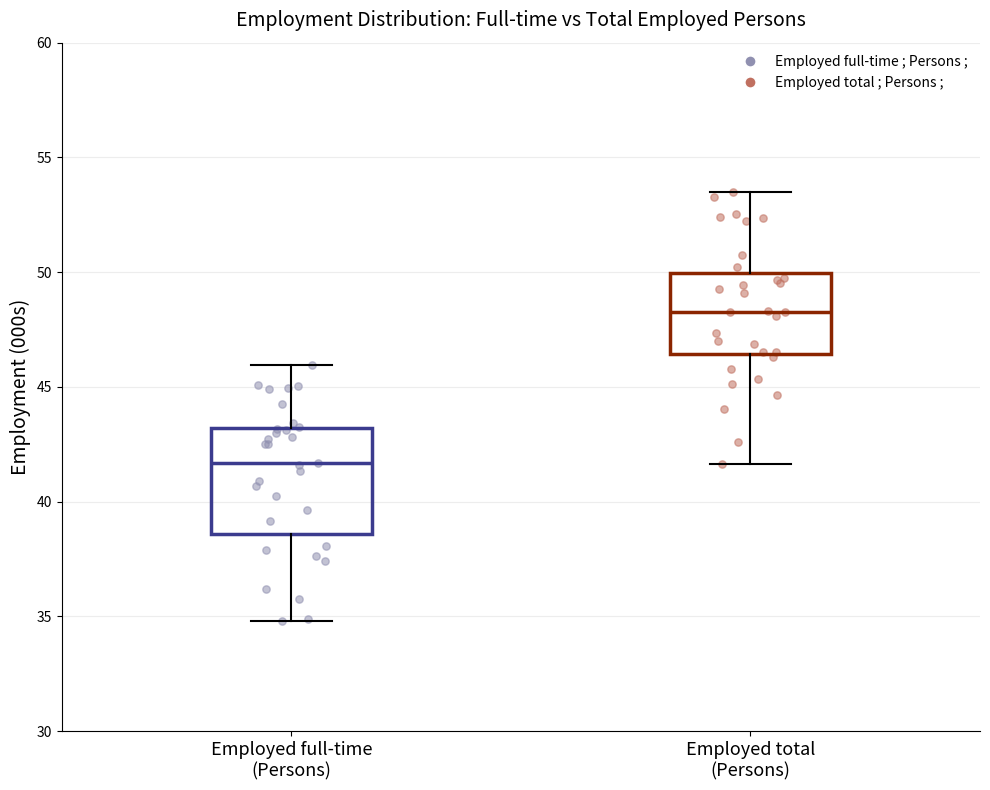

Reading left to right, read every box against the y-axis: the position of its median line, the range the box covers, and the ends of its whiskers. The values are not printed on the chart, so give them approximately, as read against the axis.

Employed full-time (Persons): median 41.5, box 38.5 to 43.0, whiskers 35.0 to 46.0
Employed total (Persons): median 48.5, box 46.5 to 50.0, whiskers 41.5 to 53.5